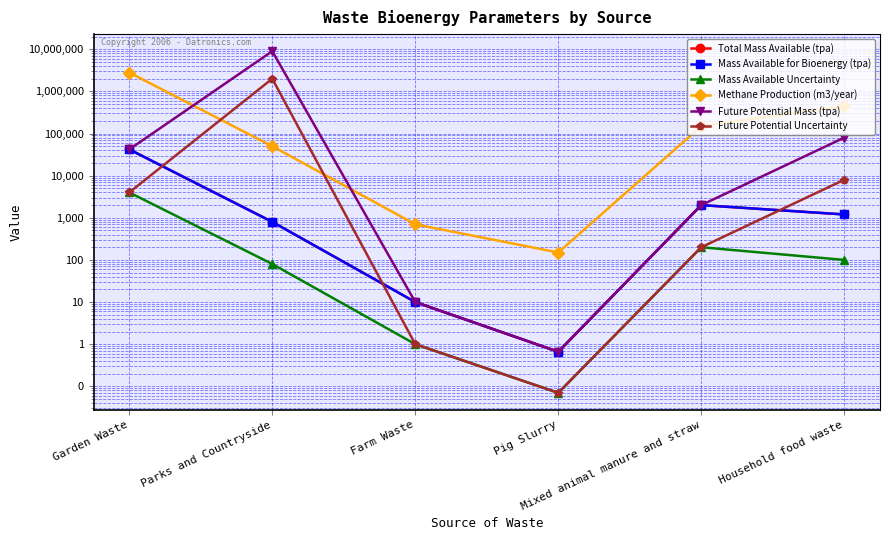

What is the difference between the highest and lowest values at Garden Waste?

2796000.0